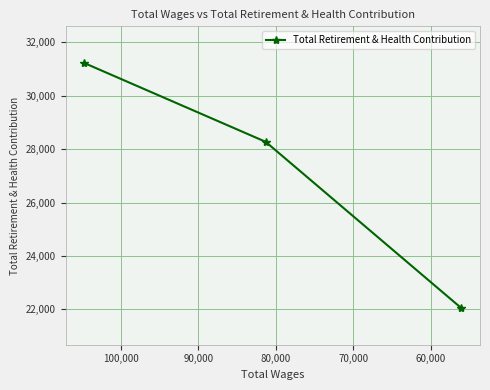

How many values are between 22054 and 31219?

3